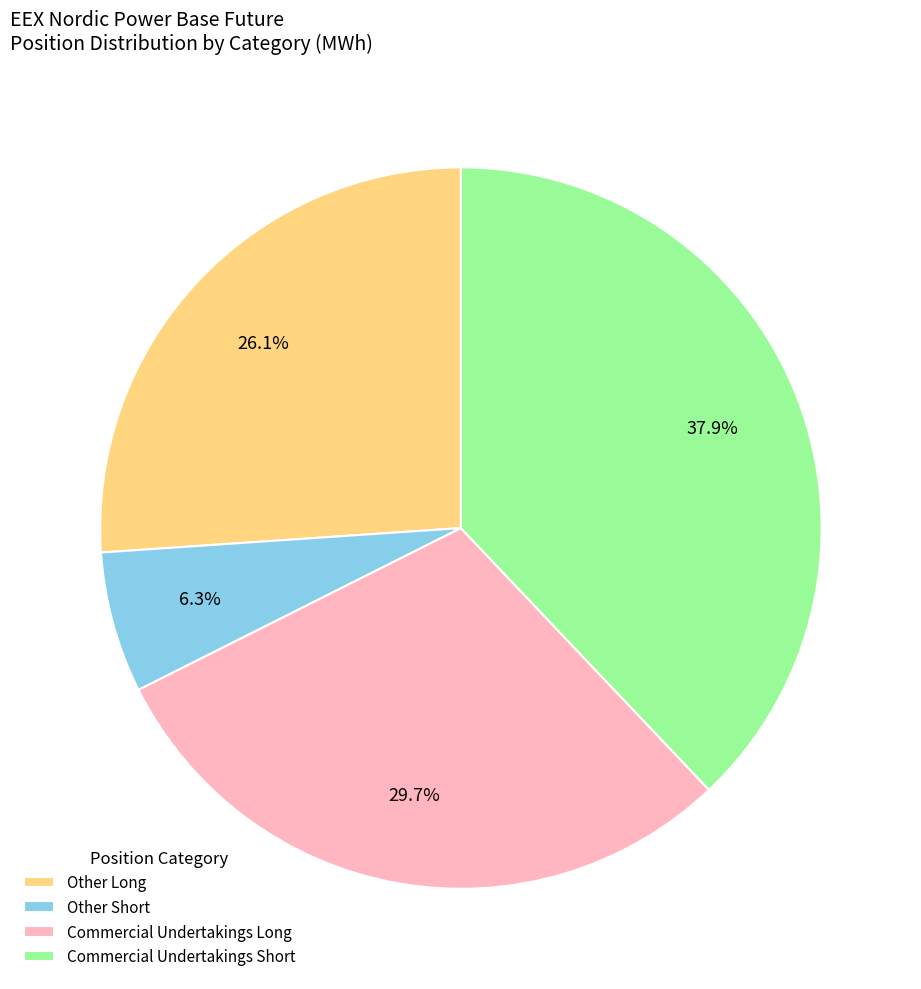

Between Commercial Undertakings Long and Commercial Undertakings Short, which is larger?

Commercial Undertakings Short